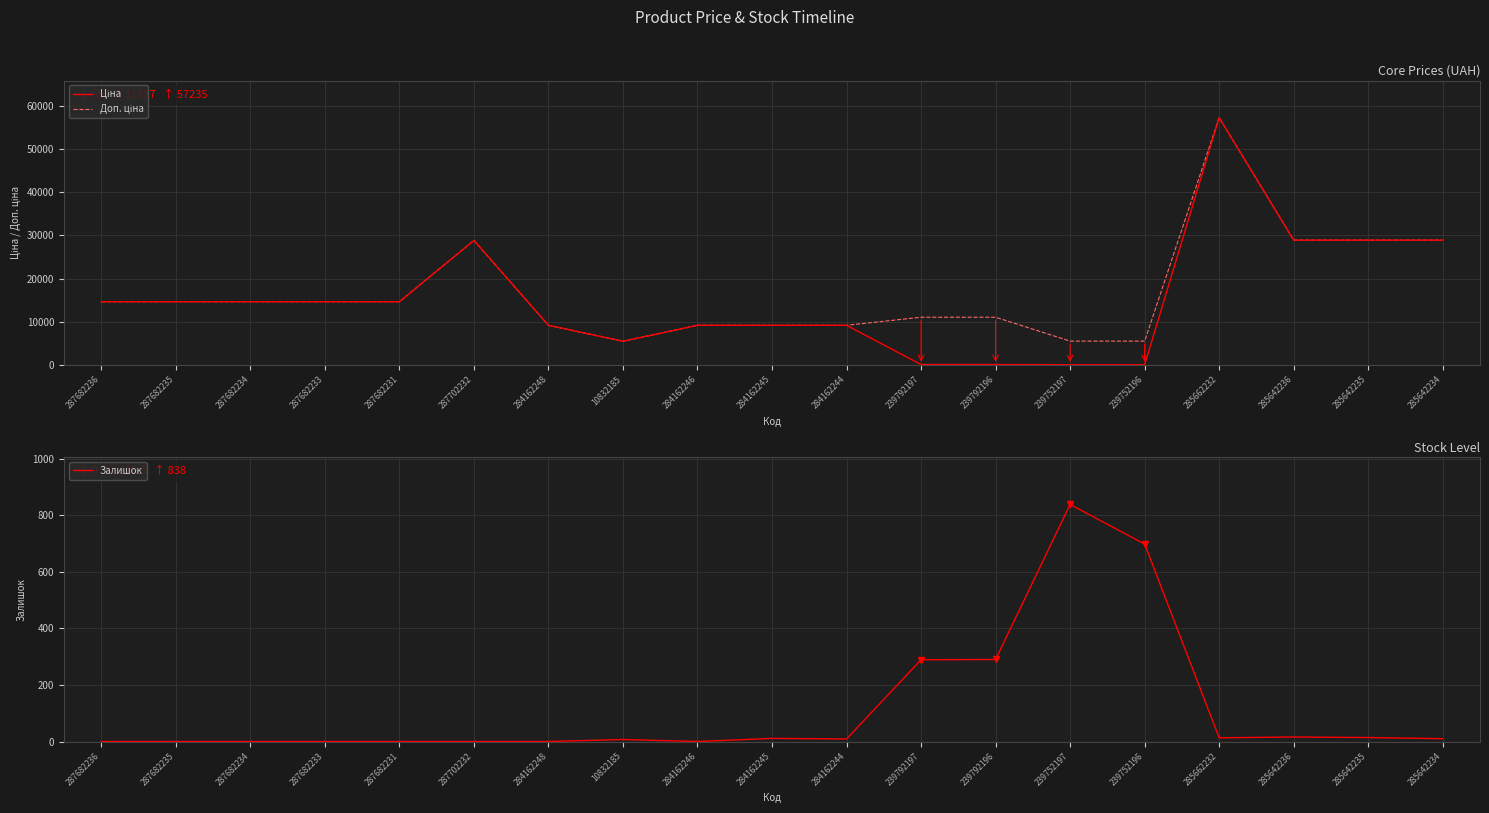

How many intersections are there between Ціна and Залишок?

2